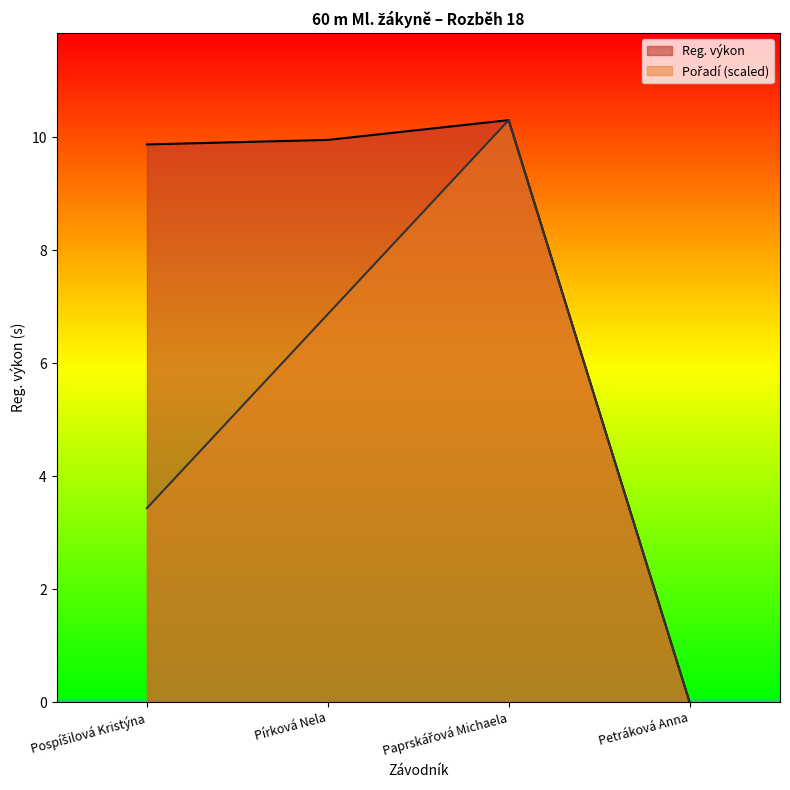

List the series in order of their overall mean, highest first.

Reg. výkon, Pořadí